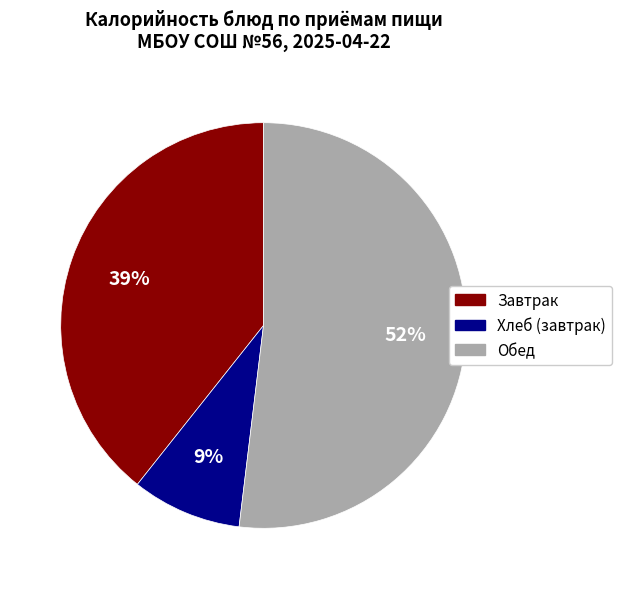

To the nearest percent, what is the average slice percentage?

33%